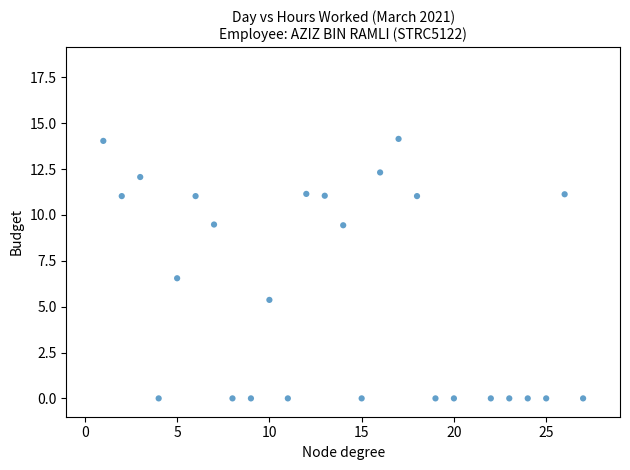

What is the range of X values (max minus min)?

26.0